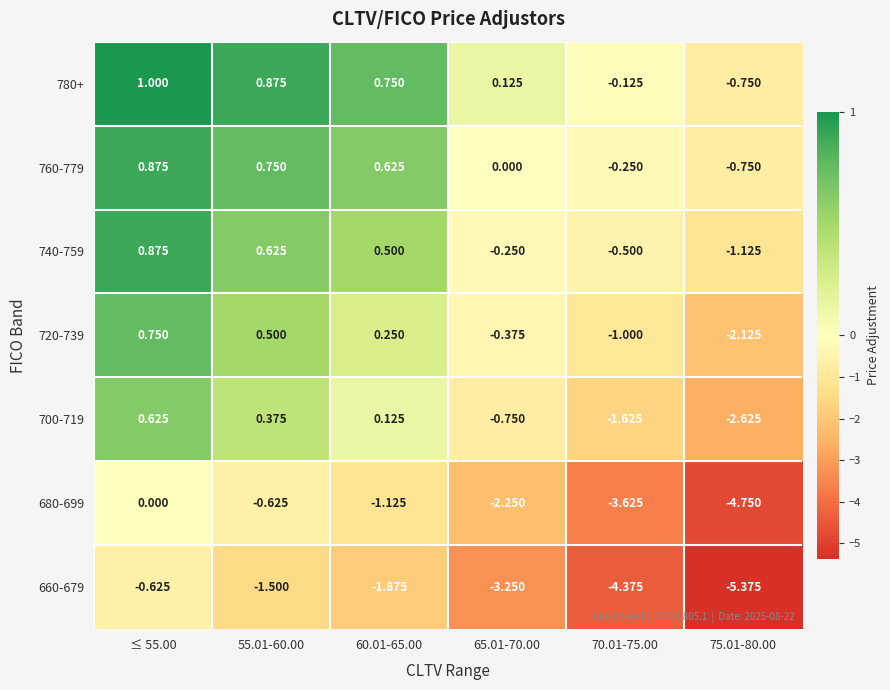

Is the value of 680-699 at 70.01-75.00 greater than the value of 780+ at 70.01-75.00?

No